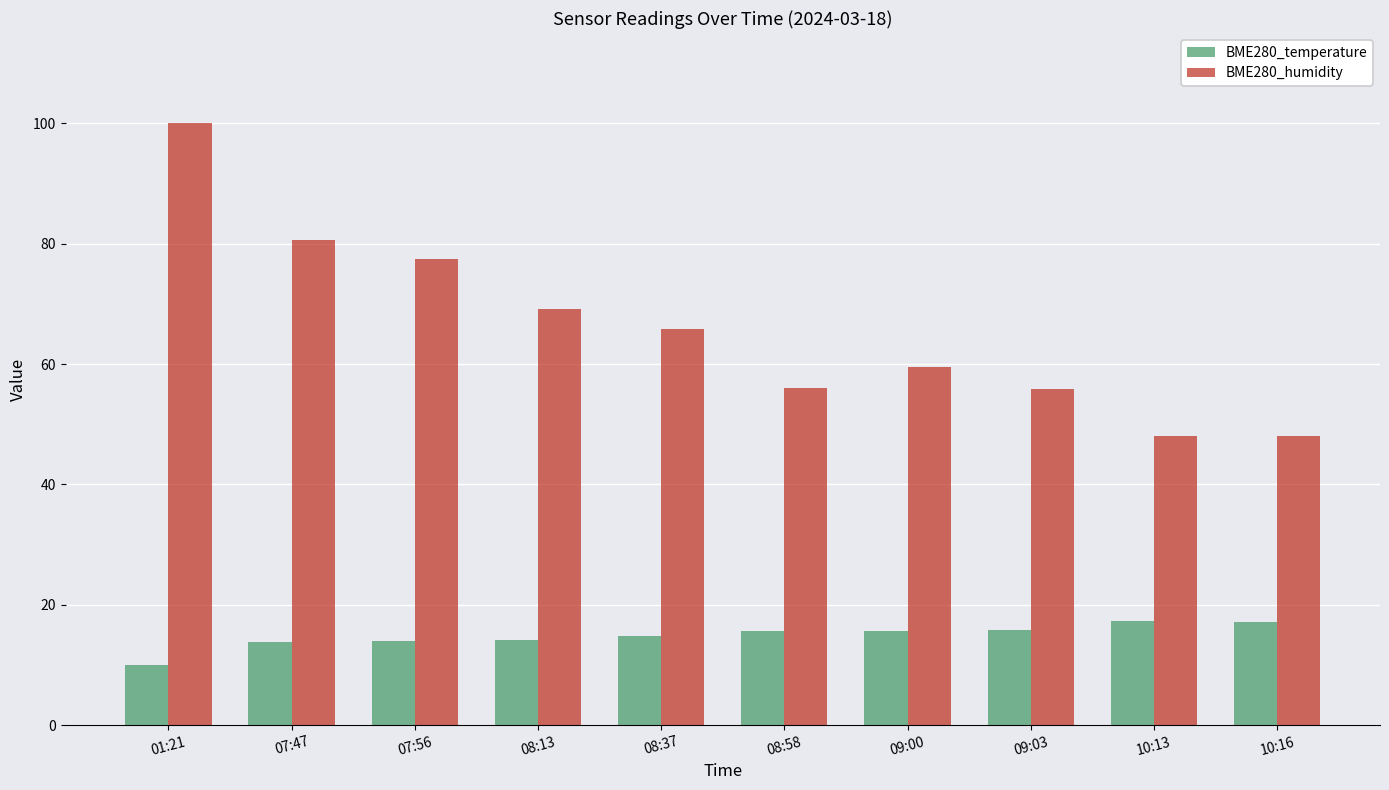

How many values in the BME280_humidity series are below 65?

5